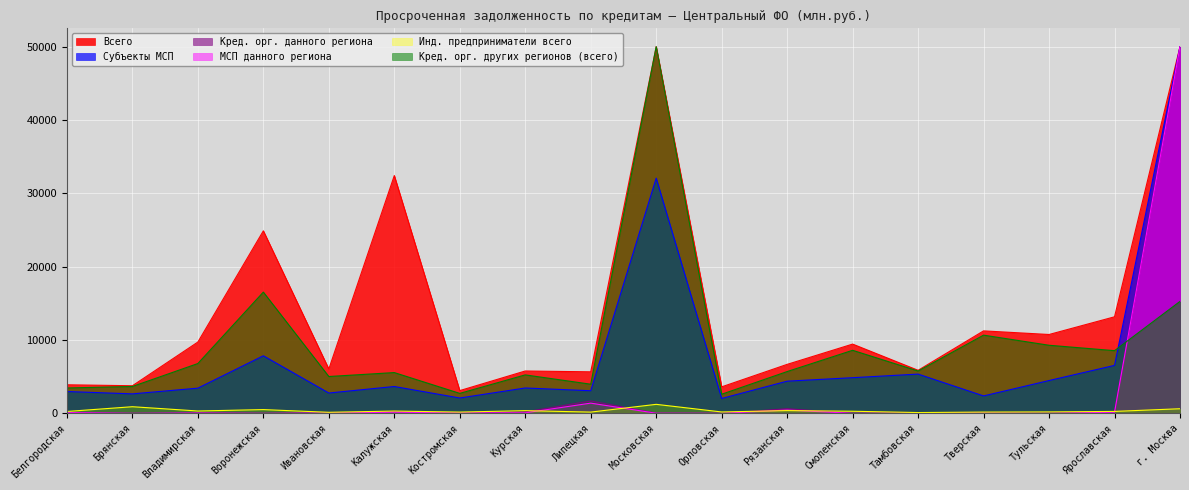

What is the minimum value for Кред. орг. других регионов (всего)?

2608